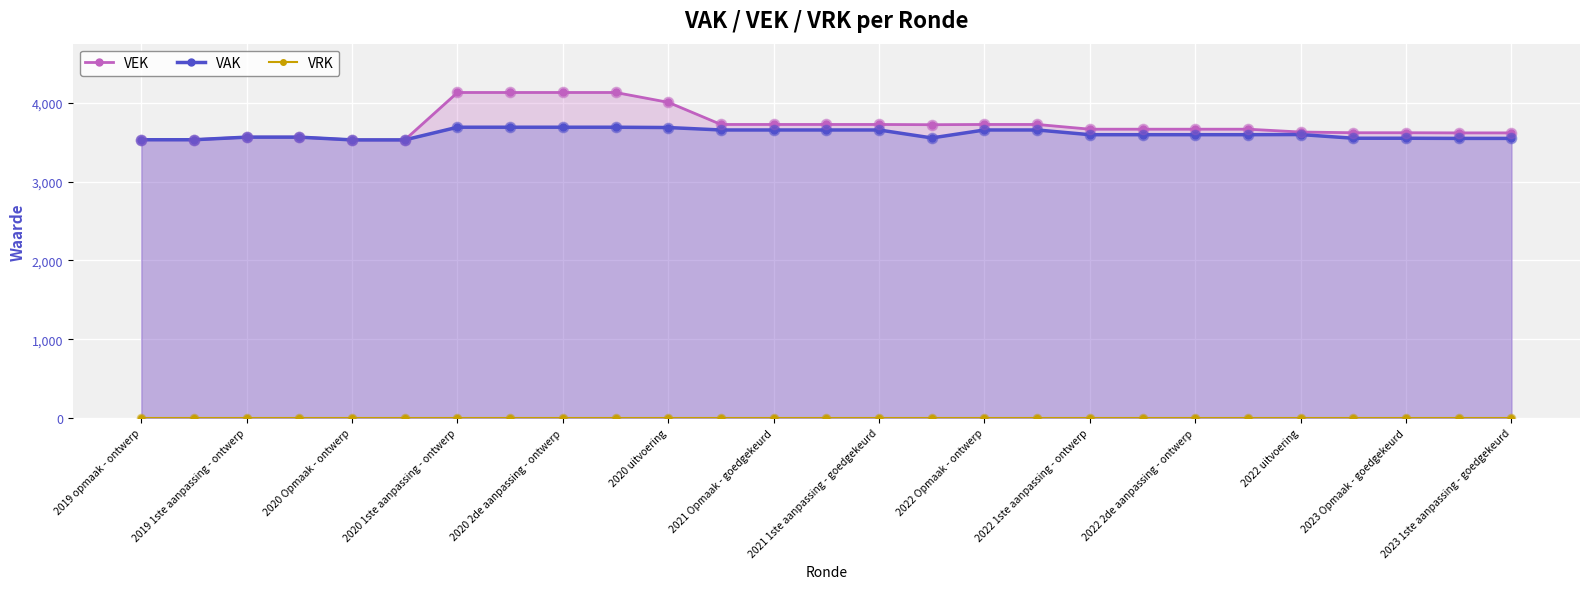

Which series has the largest total across all categories?

VEK